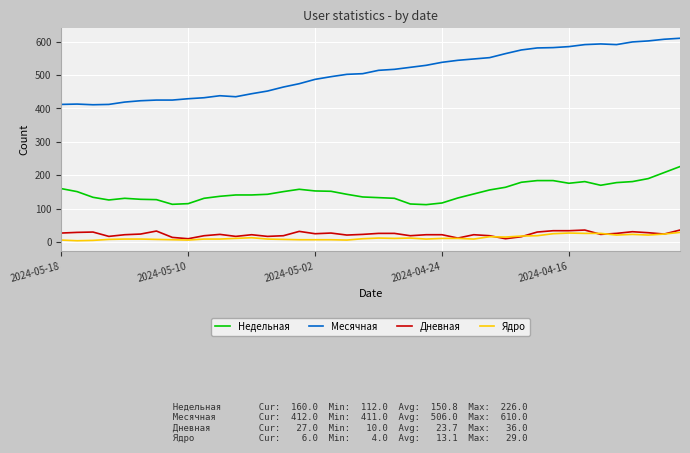

Which series has the largest total across all categories?

Месячная